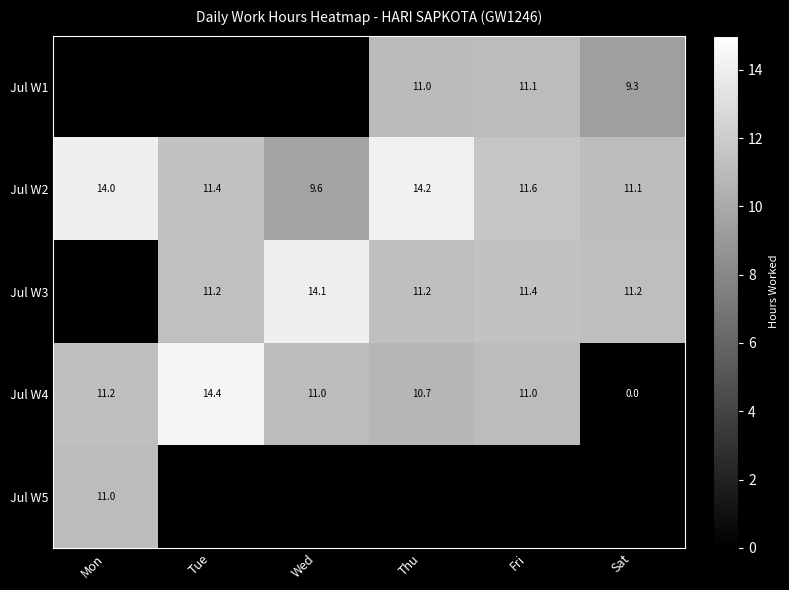

What is the sum of all Jul W4 values?

58.3